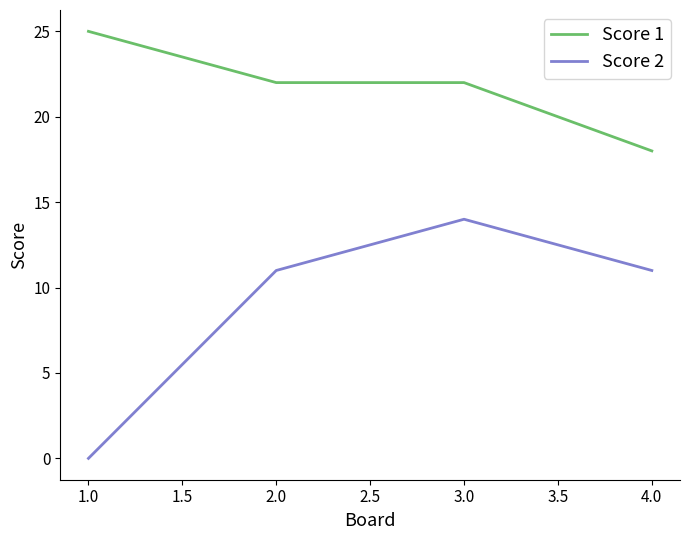

What position from the right is 3.0?

2